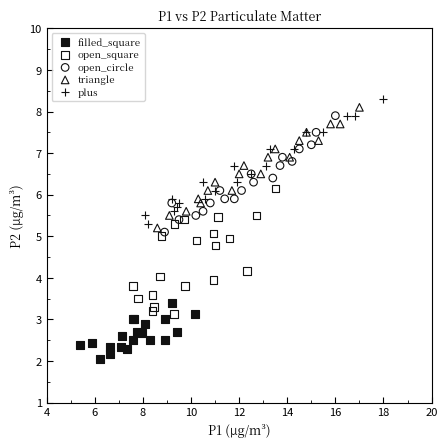

Which series contains the highest Y value?

plus